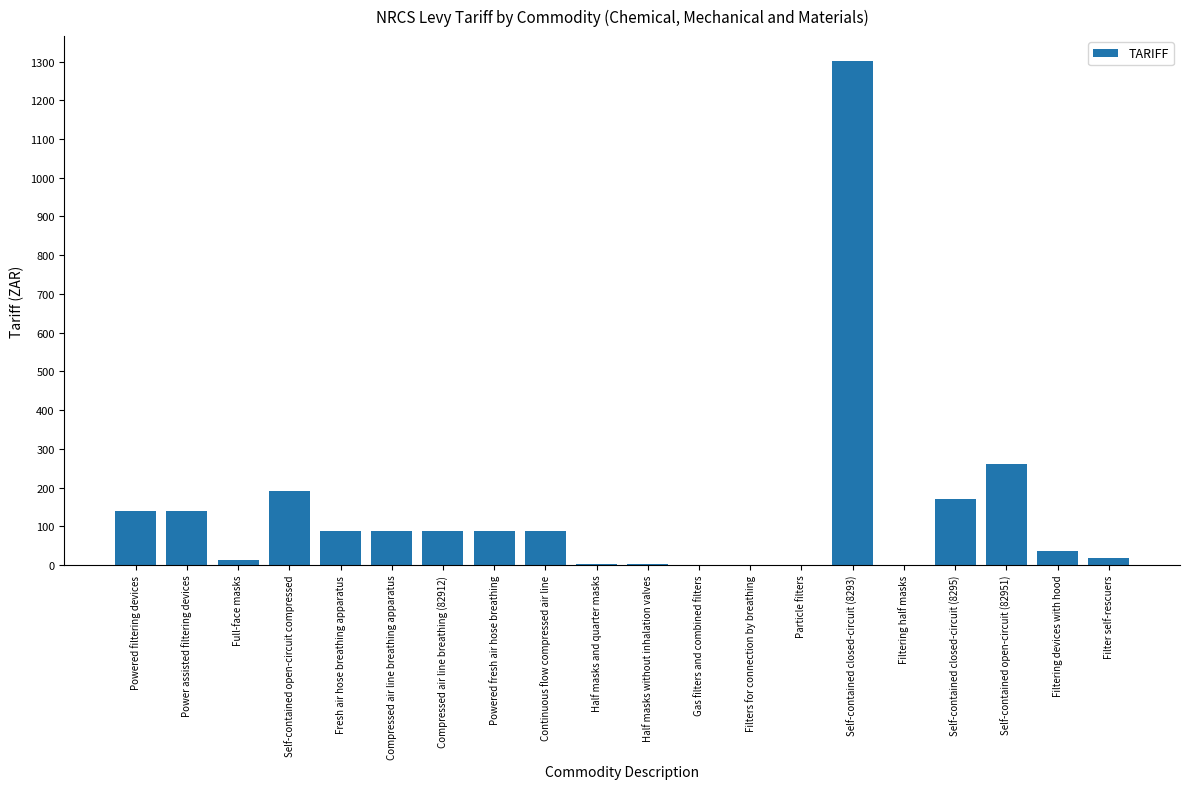

Are the bars horizontal?

No